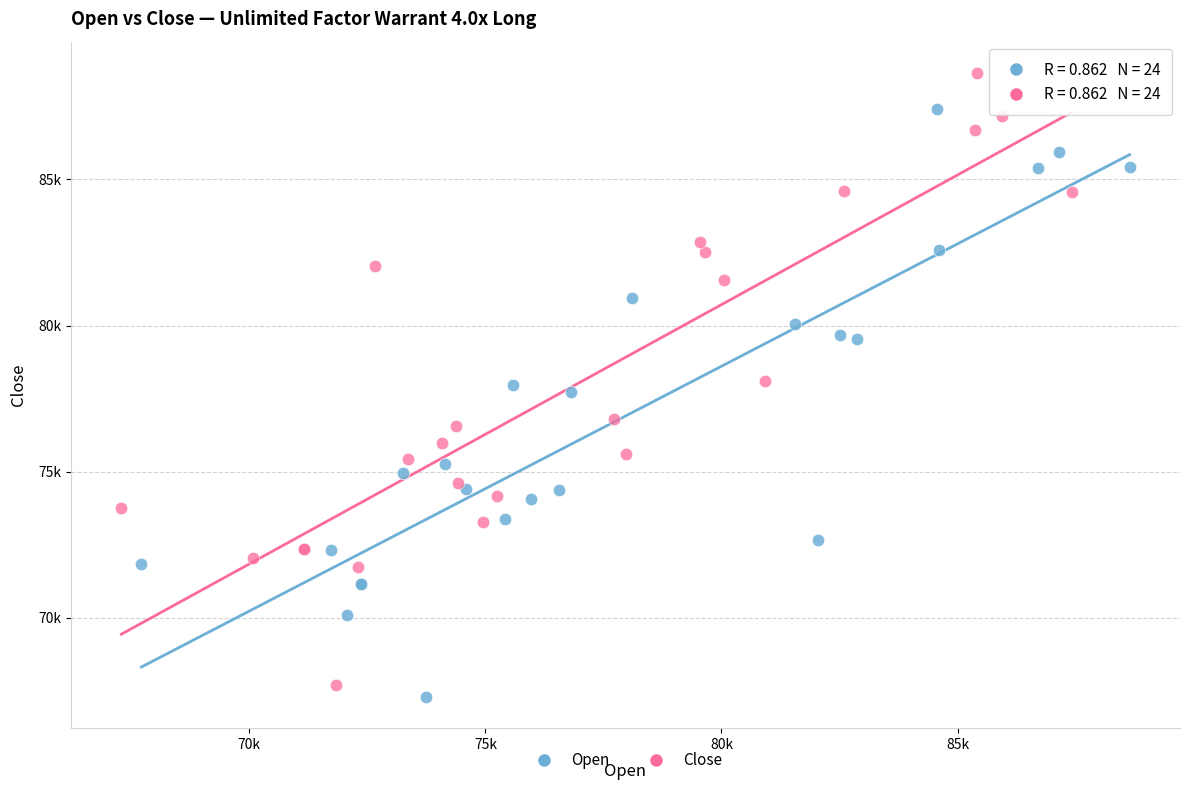

What are all the series names shown in the legend?

Open, Close